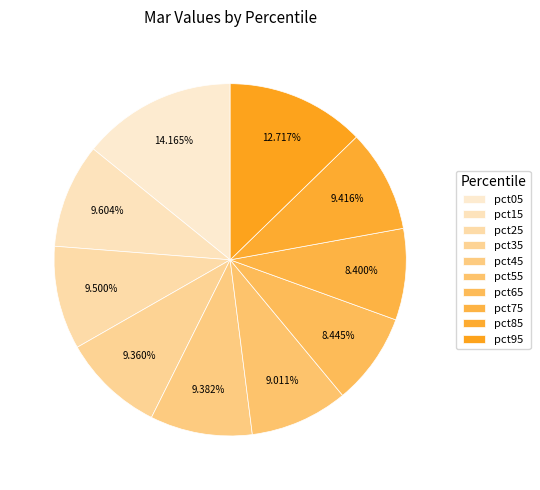

To the nearest percent, what is the average slice percentage?

10%